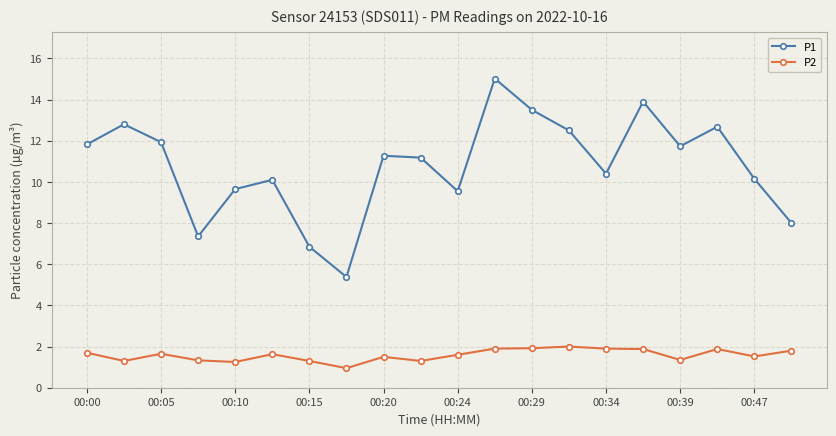

Count the number of categories in the chart.

20